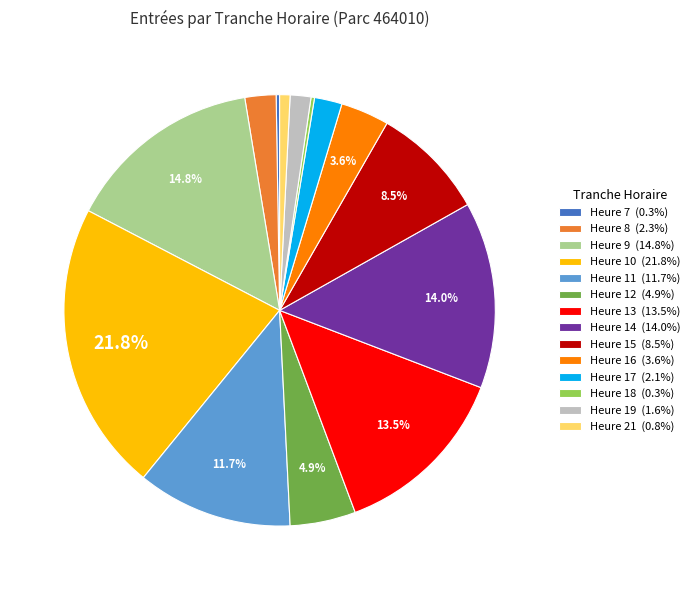

Is there a majority slice in this chart?

No